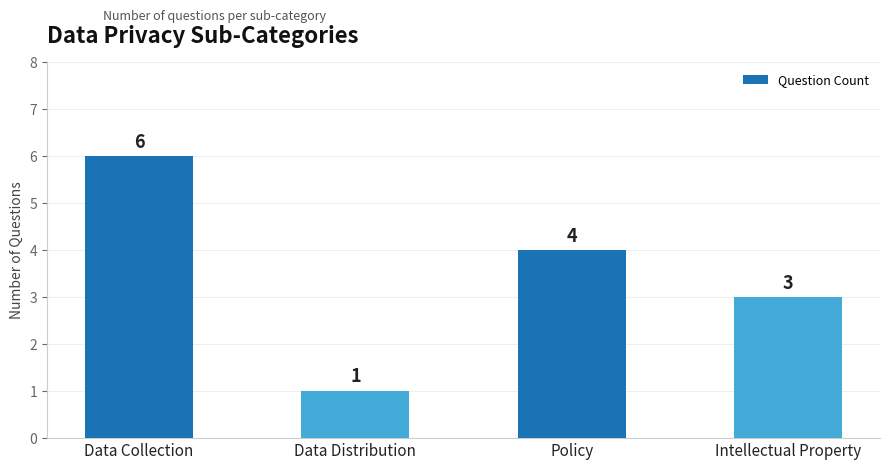

What is the smallest value displayed?

1